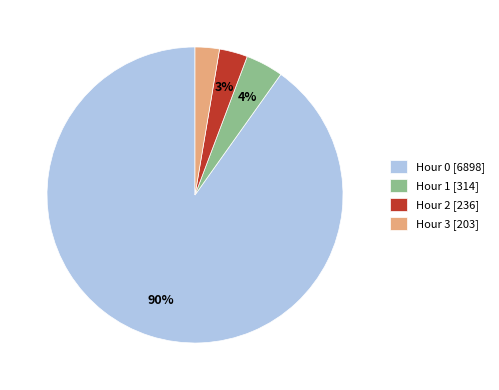

Count the number of slices in the pie.

4